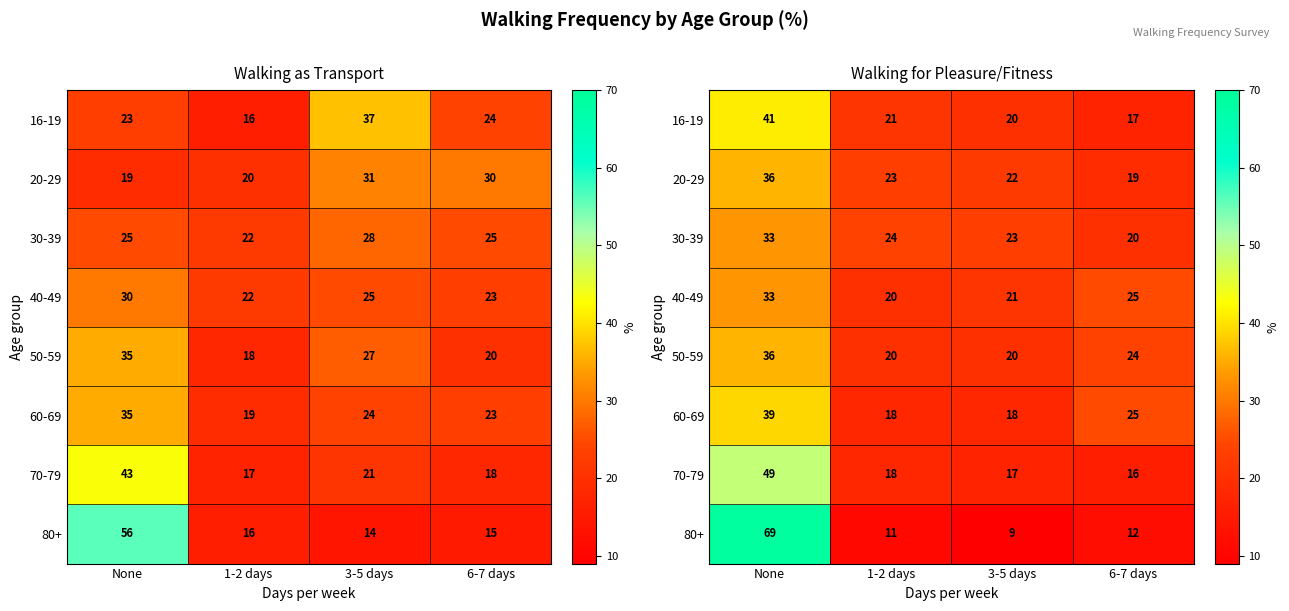

Which series has the widest spread of values?

80+